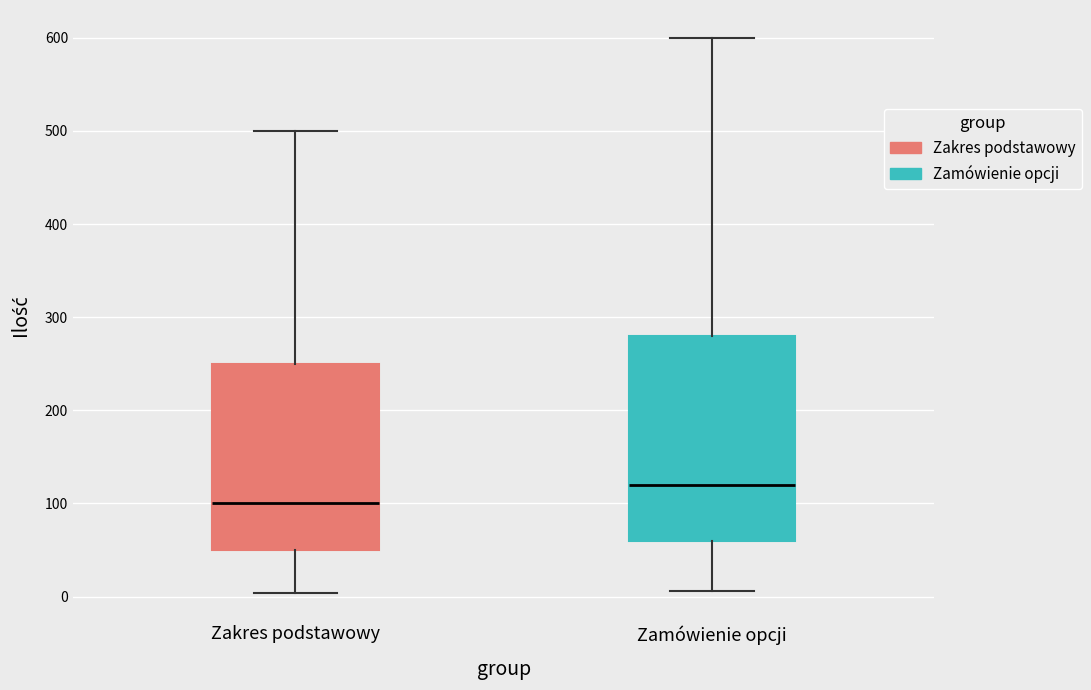

Reading left to right, read every box against the y-axis: the position of its median line, the range the box covers, and the ends of its whiskers. The values are not printed on the chart, so give them approximately, as read against the axis.

Zakres podstawowy: median 100, box 50 to 250, whiskers 0 to 500
Zamówienie opcji: median 120, box 60 to 280, whiskers 10 to 600